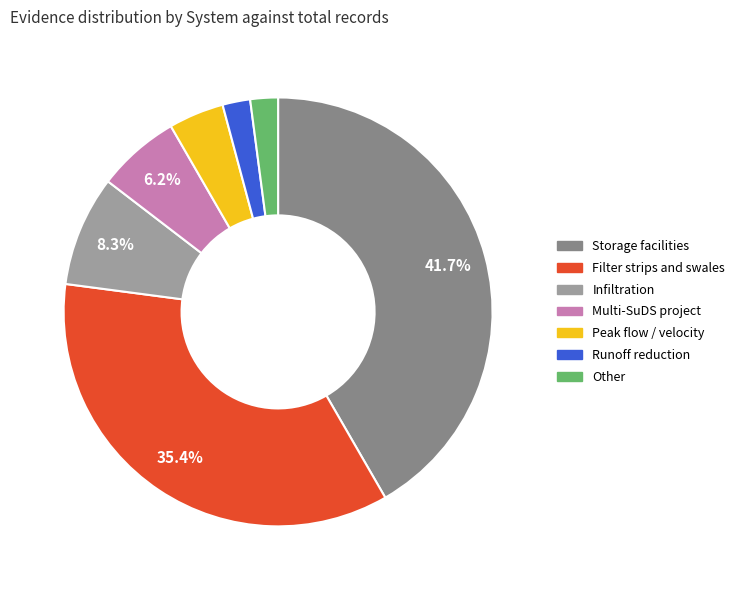

Count the number of slices in the pie.

7